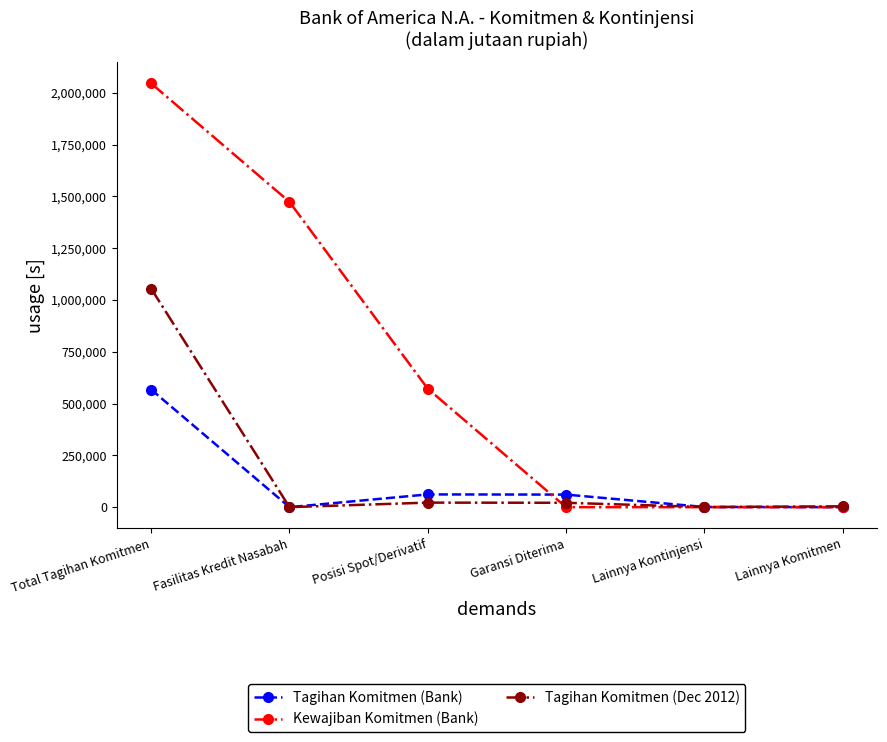

What is the label of the 4th point from the left?

Garansi Diterima